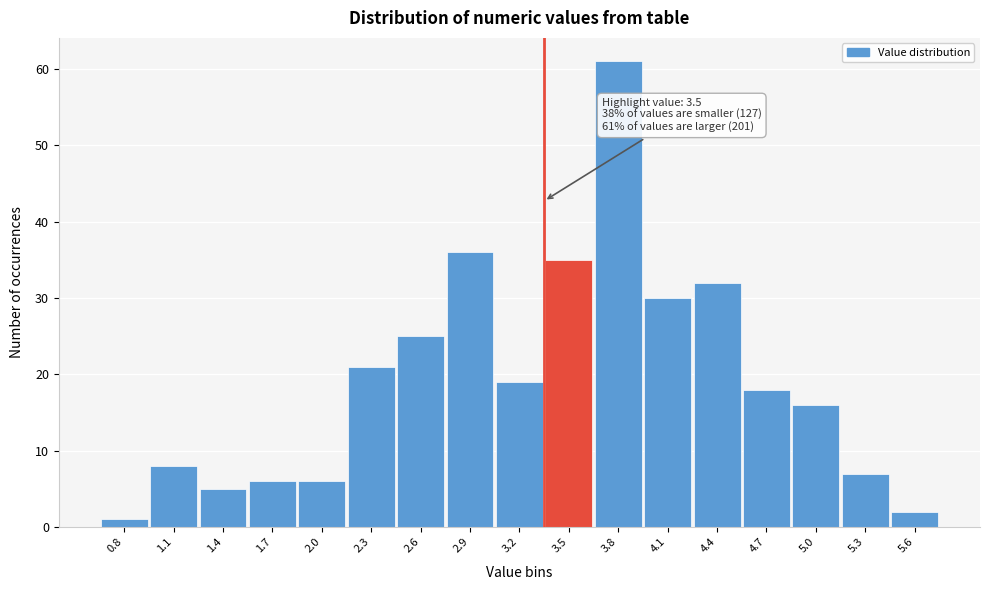

Reading left to right, what are all the values shown in this chart?

1	8	5	6	6	21	25	36	19	35	61	30	32	18	16	7	2